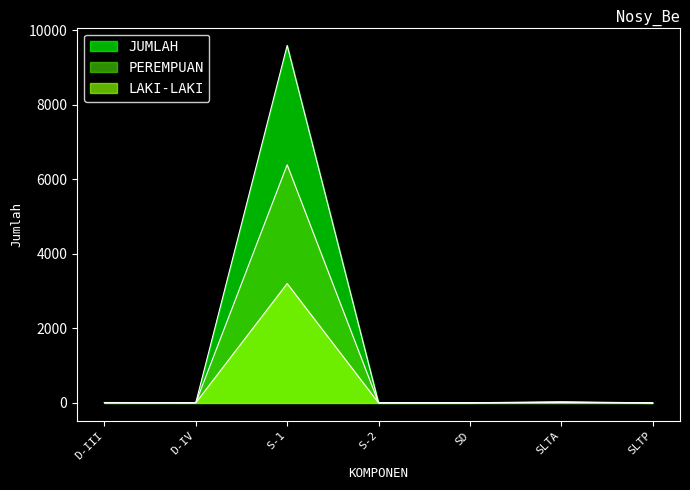

True or false: JUMLAH and PEREMPUAN cross at least once.

False